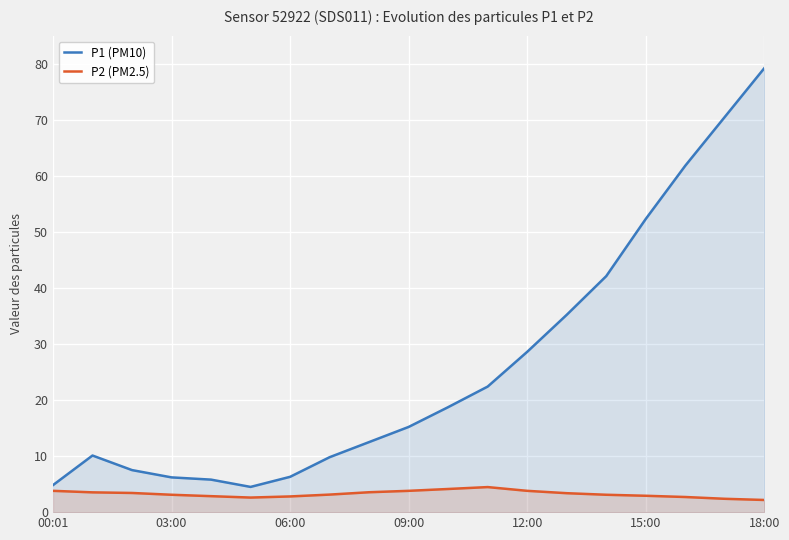

What is the maximum value for P1 (PM10)?

79.2